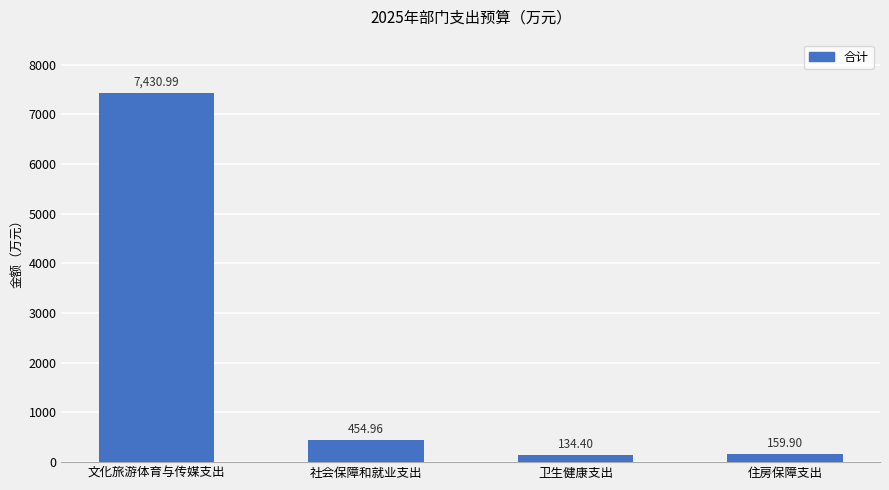

What is the smallest value displayed?

134.4